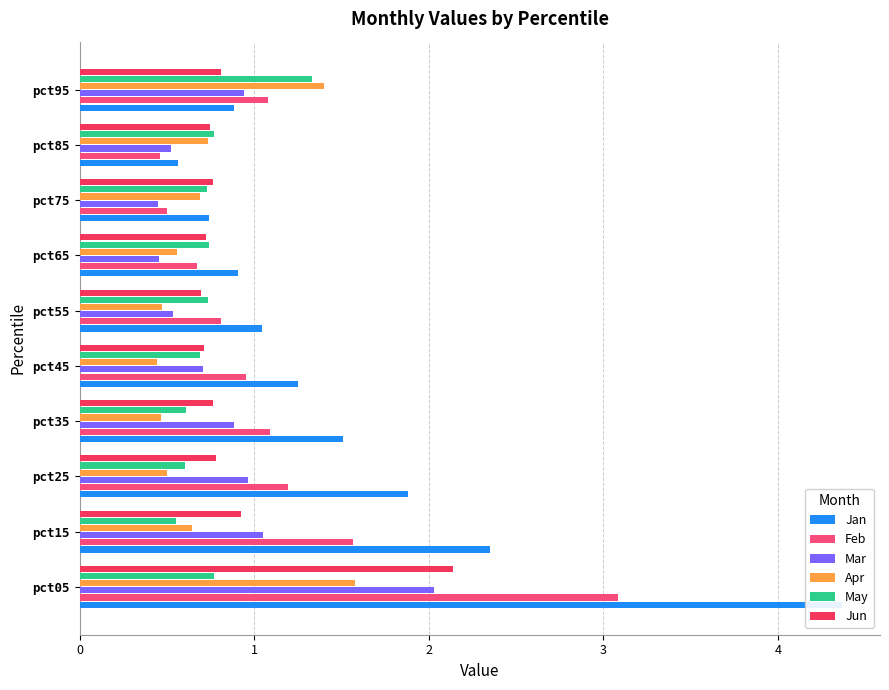

Reading left to right, what are all the values shown in this chart?

Jan: 0=4.4	1=2.4	2=1.9	3=1.5	4=1.2	5=1.0	6=0.9	7=0.7	8=0.6	9=0.9
Feb: 0=3.1	1=1.6	2=1.2	3=1.1	4=1.0	5=0.8	6=0.7	7=0.5	8=0.5	9=1.1
Mar: 0=2.0	1=1.0	2=1.0	3=0.9	4=0.7	5=0.5	6=0.5	7=0.4	8=0.5	9=0.9
Apr: 0=1.6	1=0.6	2=0.5	3=0.5	4=0.4	5=0.5	6=0.6	7=0.7	8=0.7	9=1.4
May: 0=0.8	1=0.5	2=0.6	3=0.6	4=0.7	5=0.7	6=0.7	7=0.7	8=0.8	9=1.3
Jun: 0=2.1	1=0.9	2=0.8	3=0.8	4=0.7	5=0.7	6=0.7	7=0.8	8=0.7	9=0.8